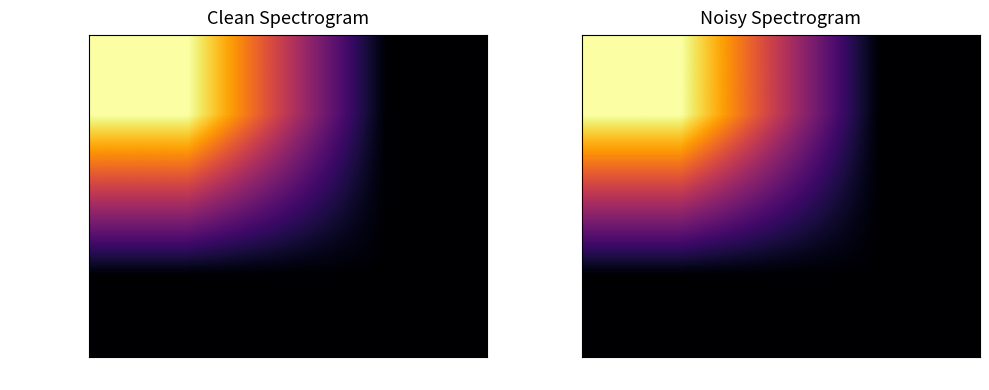

Is the value of 9682b6d4...731 at 1 greater than the value of d120123e...27c at 1?

No